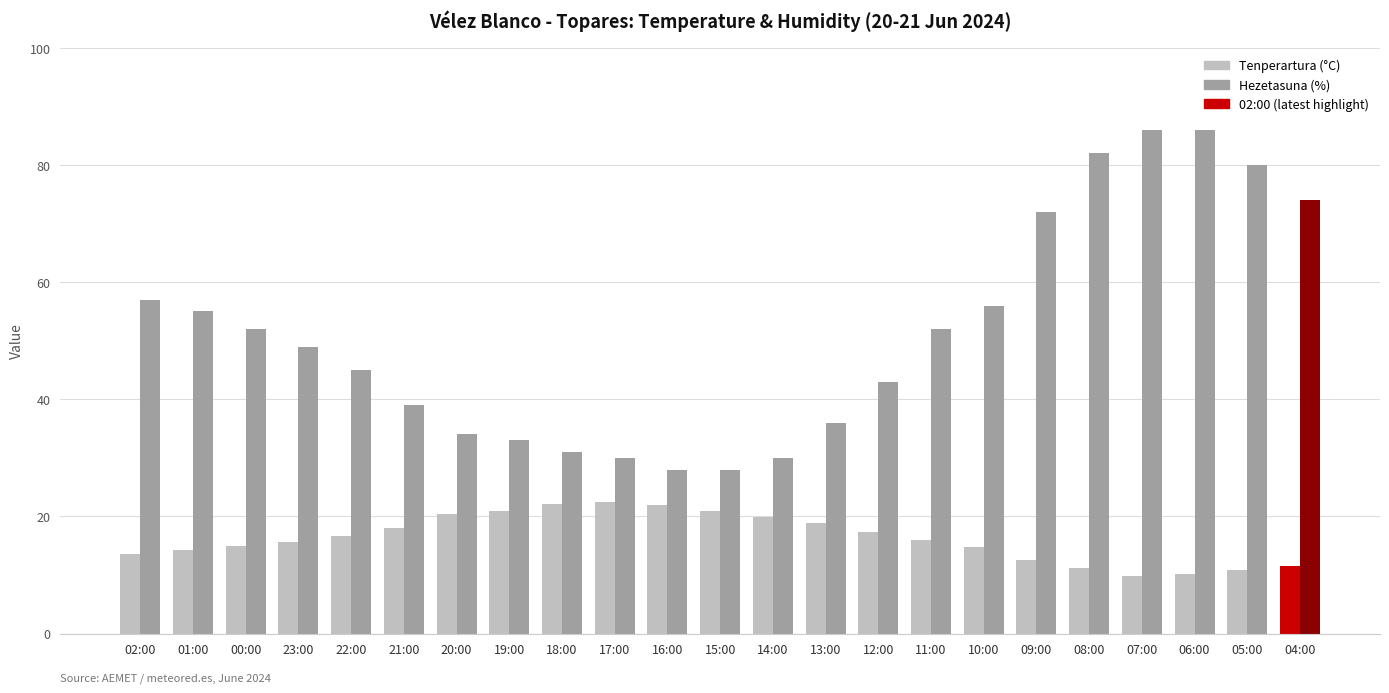

What is the sum of all Tenperartura (°C) values?

375.1